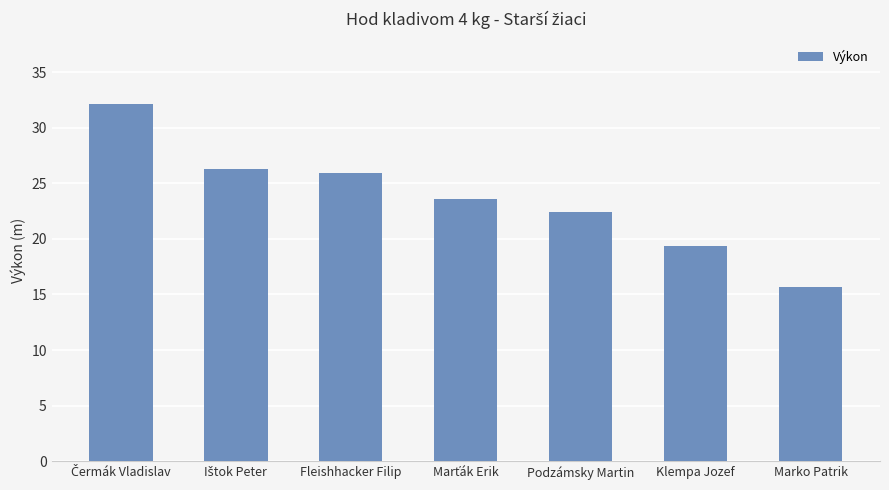

What is the value of the 4th bar from the left?

23.6